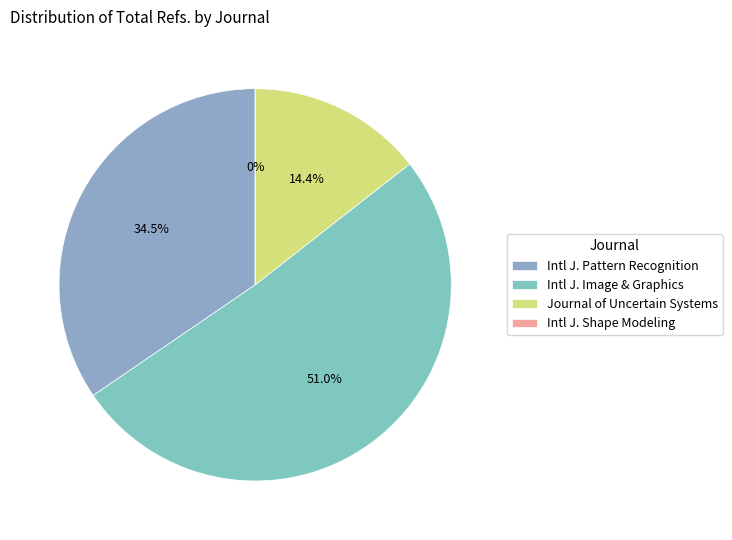

To the nearest percent, what is the average slice percentage?

25%